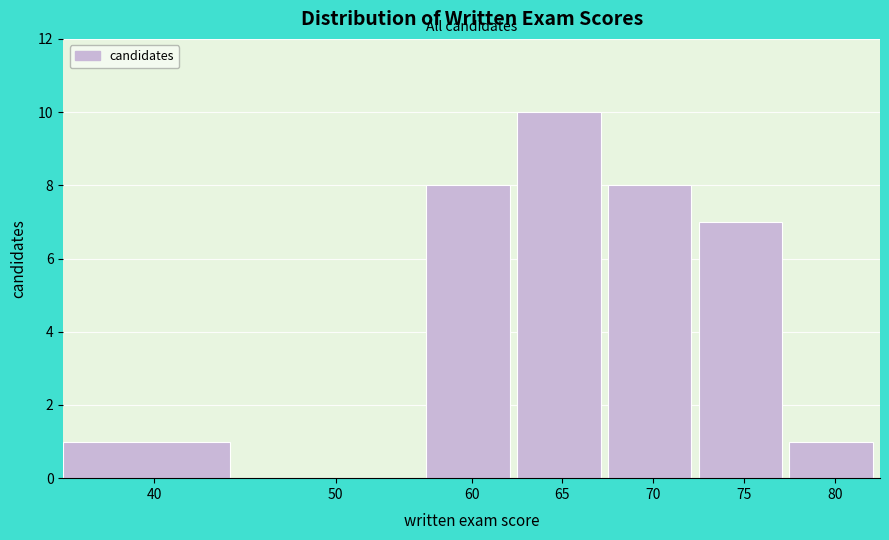

Reading left to right, transcribe all the data shown in this chart.

40=1	50=0	60=8	65=10	70=8	75=7	80=1